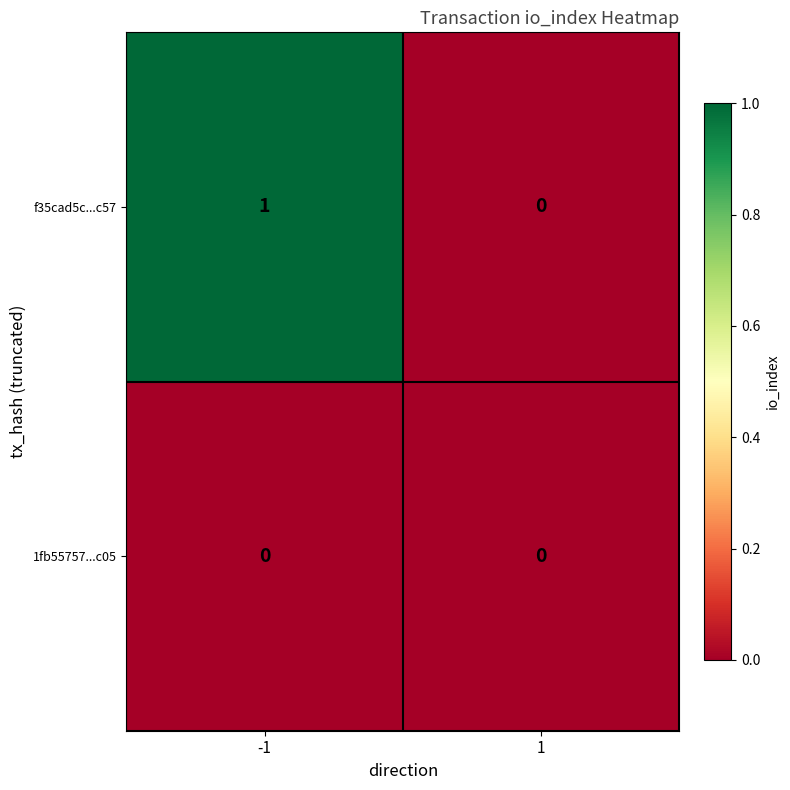

Count the number of categories in the chart.

2